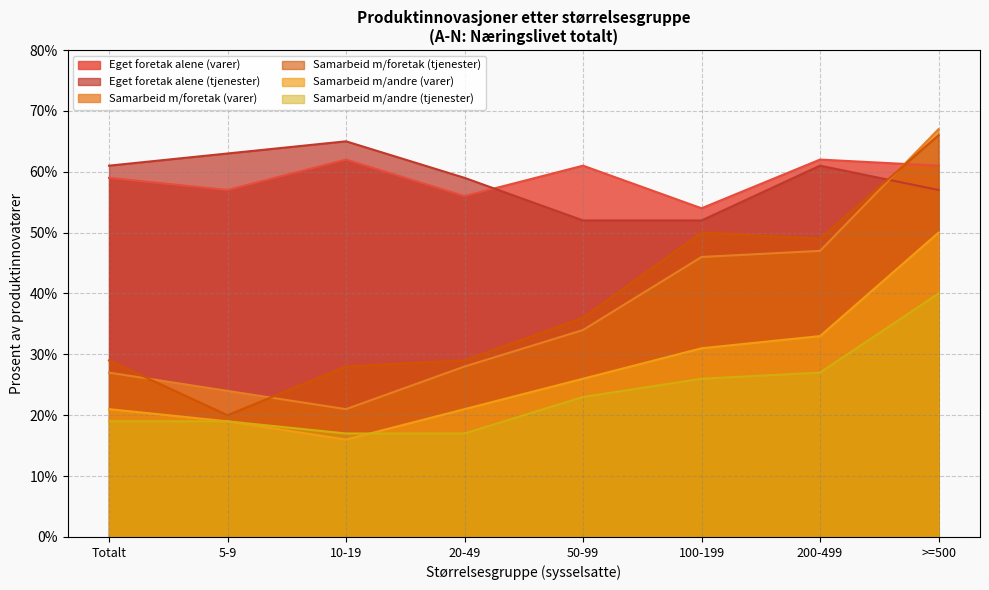

How many distinct data groups are displayed?

6